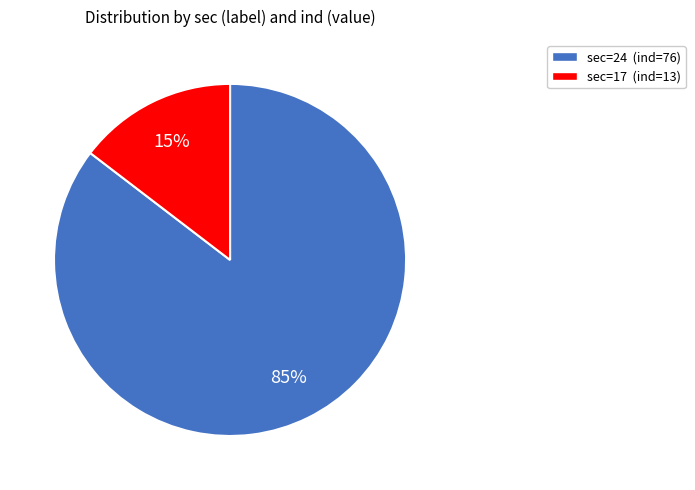

Is sec=24 (ind=76) the majority of the pie?

Yes